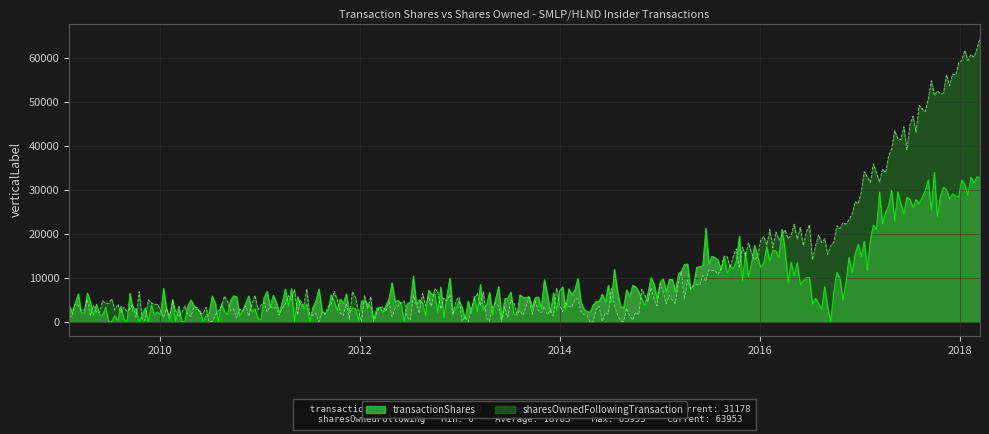

What is the difference between the highest and lowest values at 2015-03-15?

2755